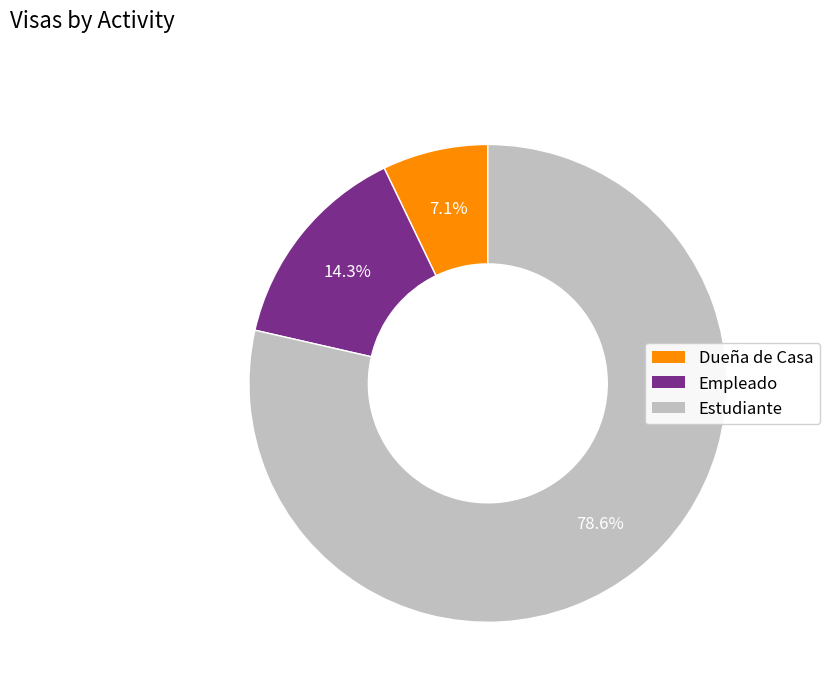

What portion of the pie excludes Empleado?

85.7%